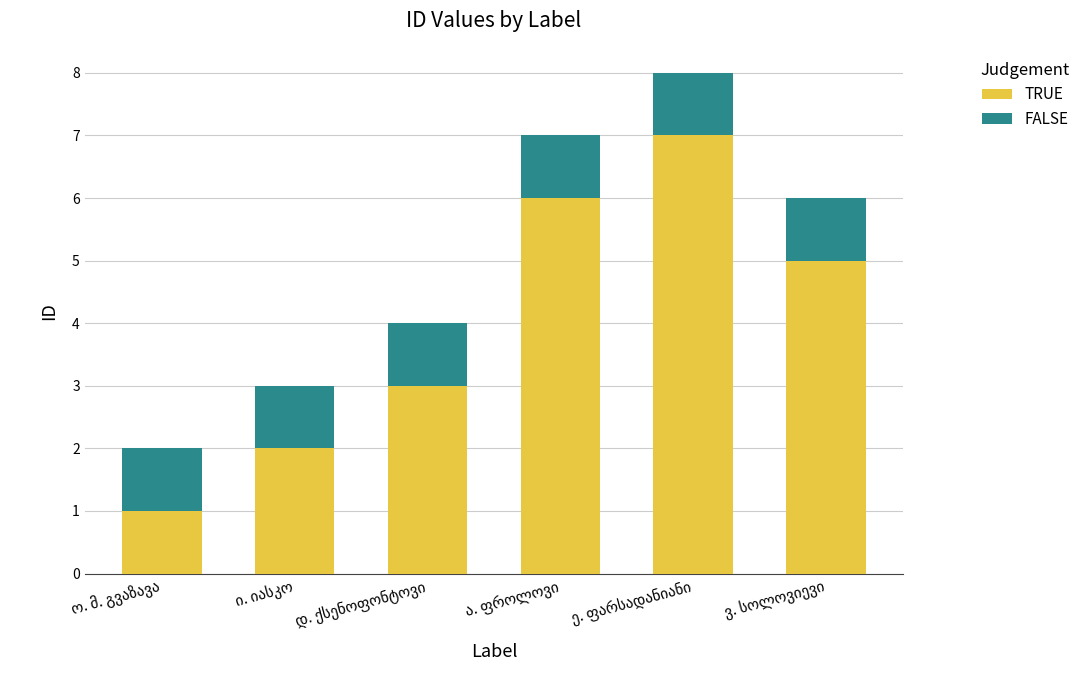

What is the difference between the second highest and second lowest values in the TRUE series?

4